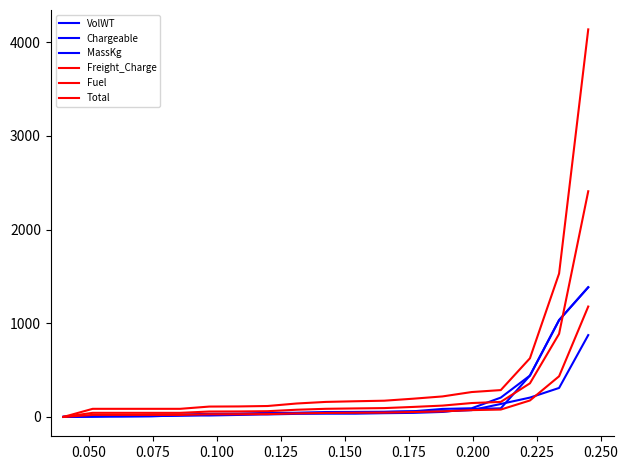

Does the chart display data point markers on the line(s)?

No